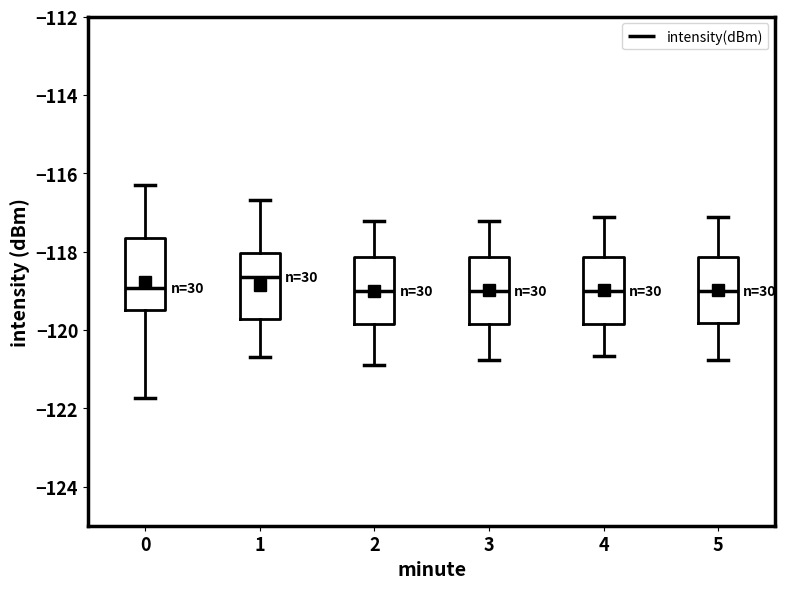

Where is the upper edge of the box at x = 0 on the y-axis? The values are not printed on the chart, so give them approximately, as read against the axis.

-117.6